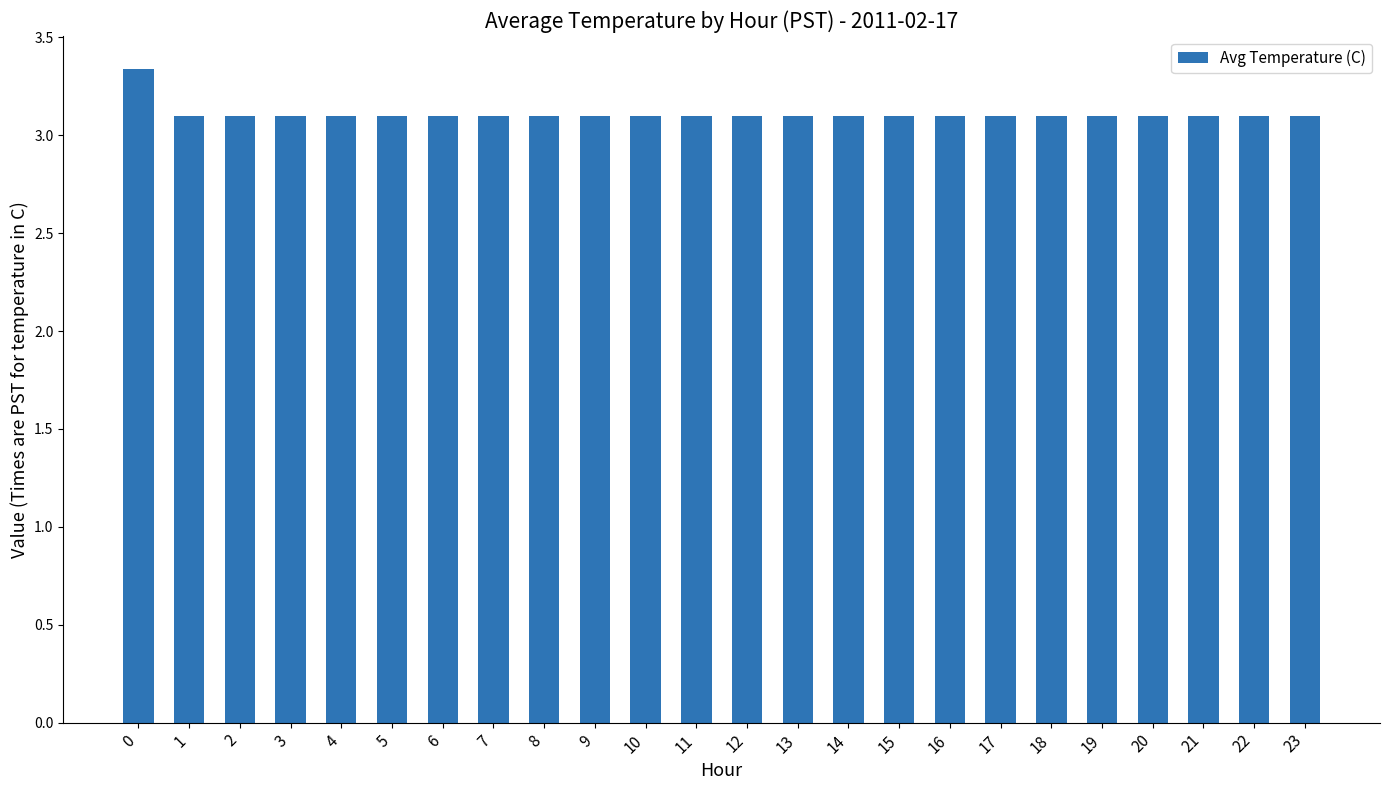

What is the change in value from 0 to 1?

-0.2